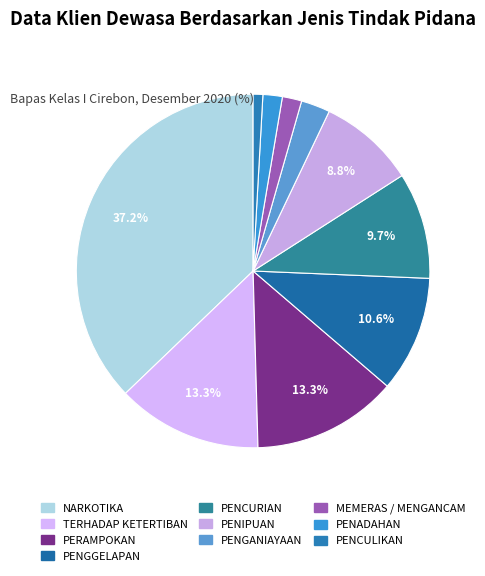

True or false: PENGGELAPAN accounts for 25% of the total.

False